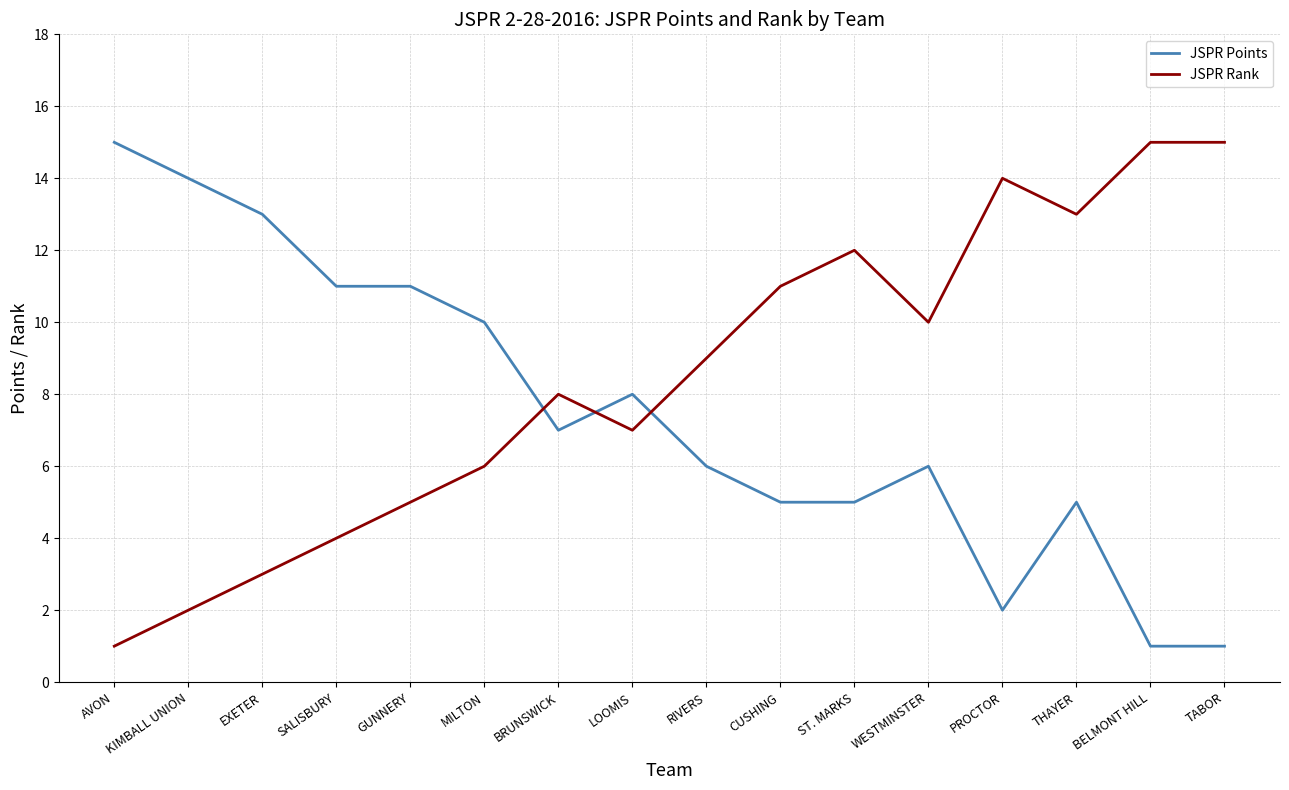

Reading left to right, extract all data points from this chart.

JSPR Points: 15	14	13	11	11	10	7	8	6	5	5	6	2	5	1	1
JSPR Rank: 1	2	3	4	5	6	8	7	9	11	12	10	14	13	15	15